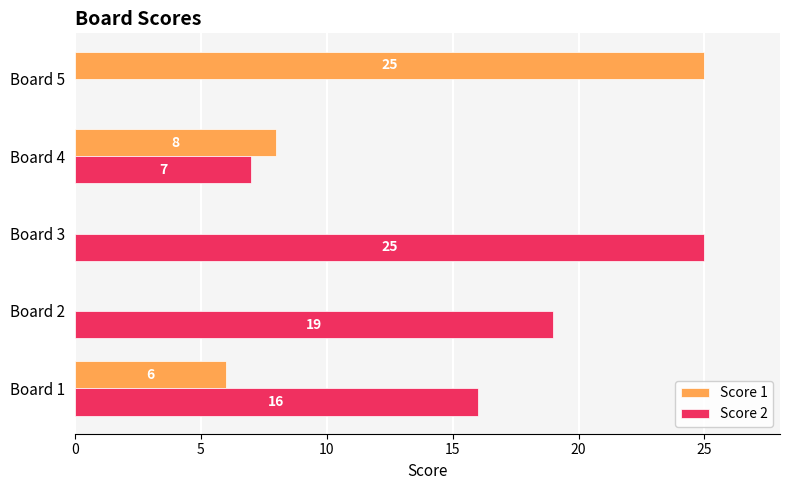

What is the sum of the Score 1 values at Board 4 and Board 3?

8